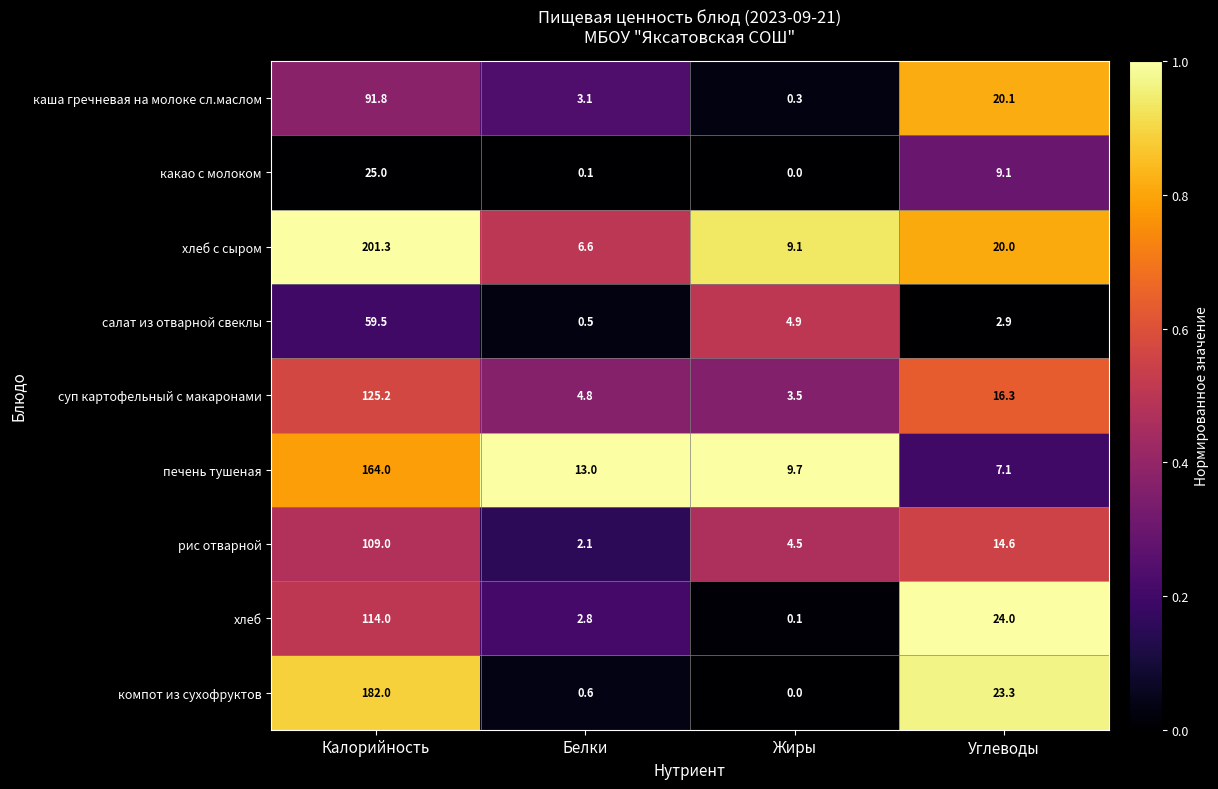

List the series in order of their peak value, lowest first.

какао с молоком, салат из отварной свеклы, каша гречневая на молоке сл.маслом, рис отварной, хлеб, суп картофельный с макаронами, печень тушеная, компот из сухофруктов, хлеб с сыром